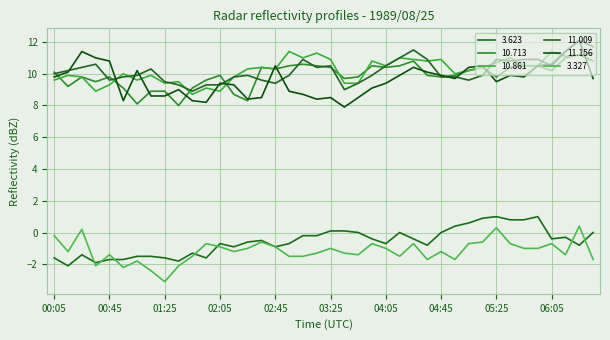

What is the difference between the second highest and minimum values in the 3.327 series?

3.4